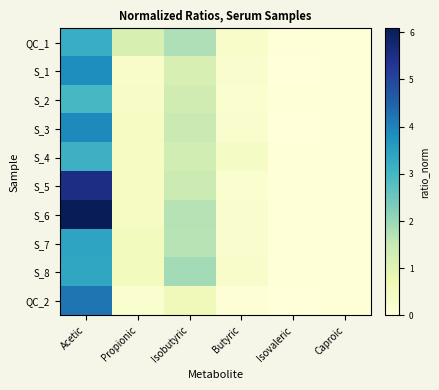

Which series has the largest range (max minus min)?

S_6